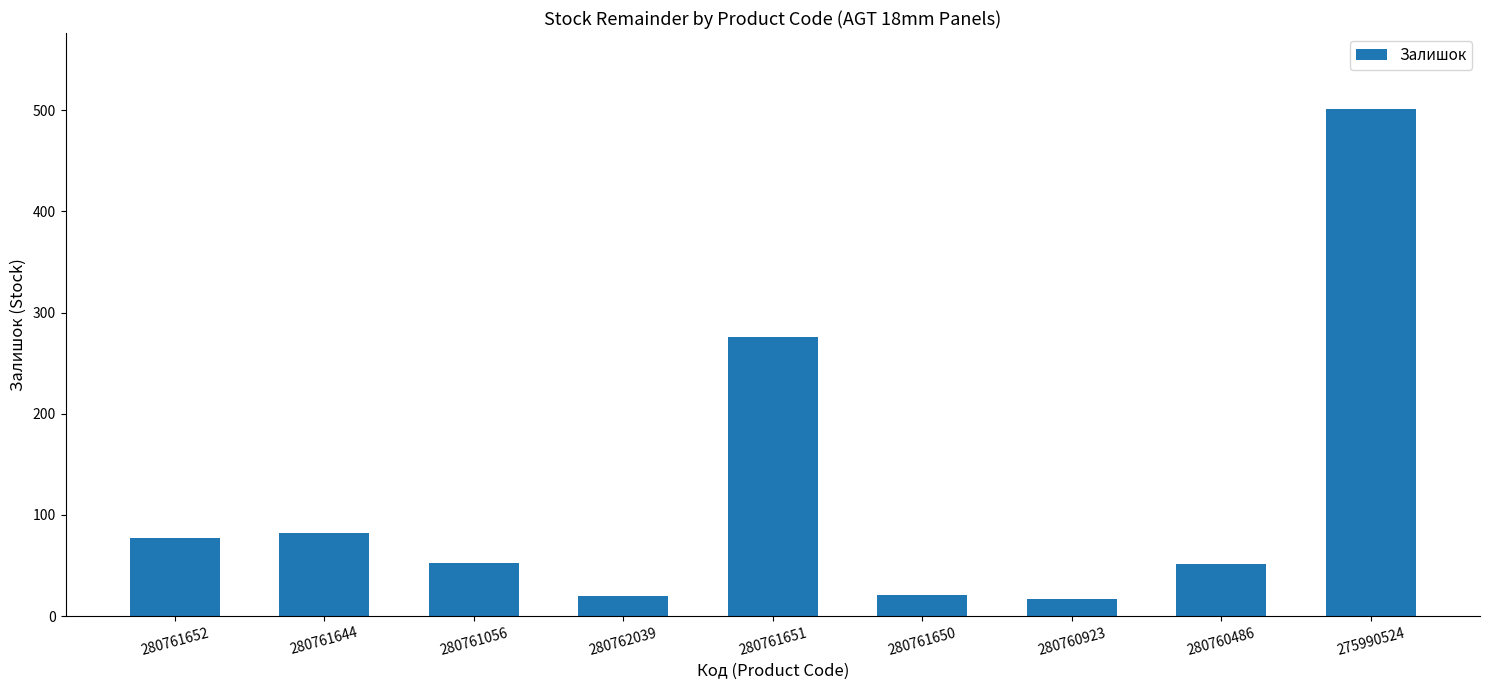

Approximately how many times larger is the value at 280761651 compared to 280761652?

3.6